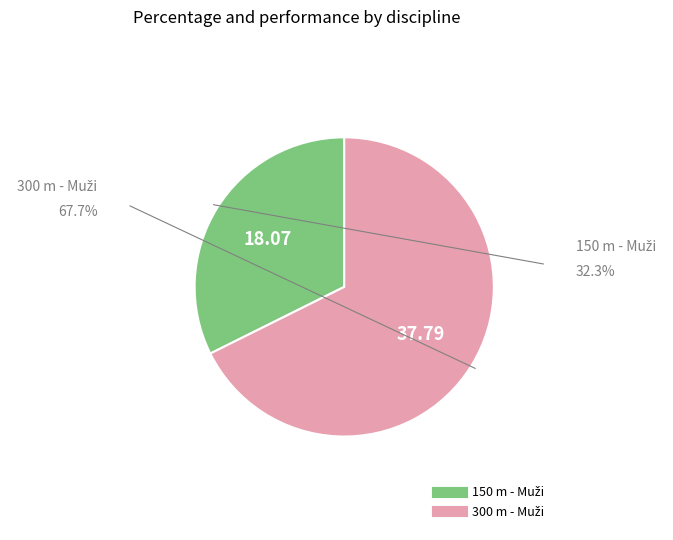

Is there any slice that represents more than half of the pie?

Yes